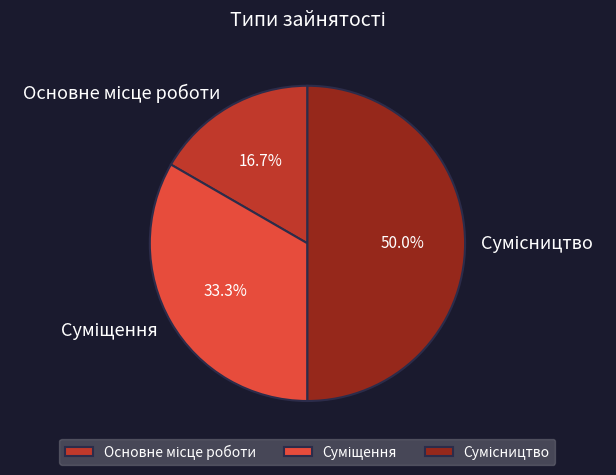

Which has a higher value, Основне місце роботи or Суміщення?

Суміщення